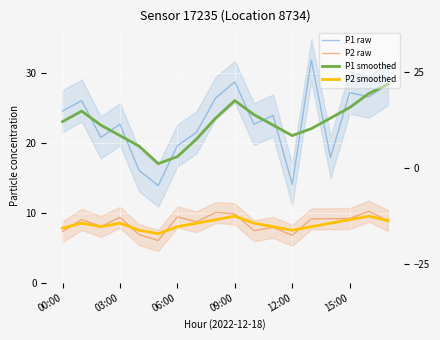

How many data points in P2 smoothed are above 8?

10